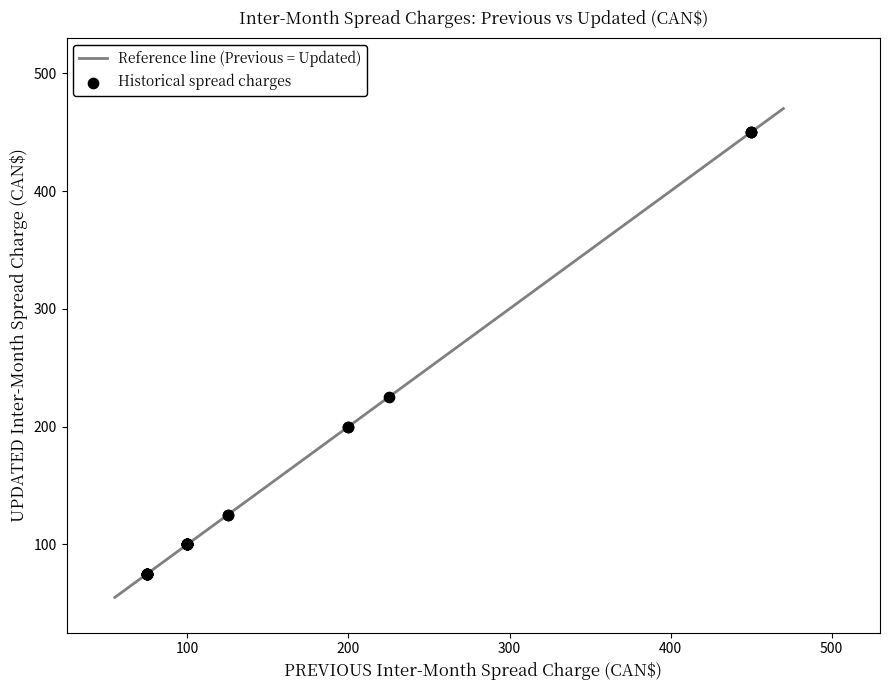

What Y value in the scatter plot is closest to 262?

225